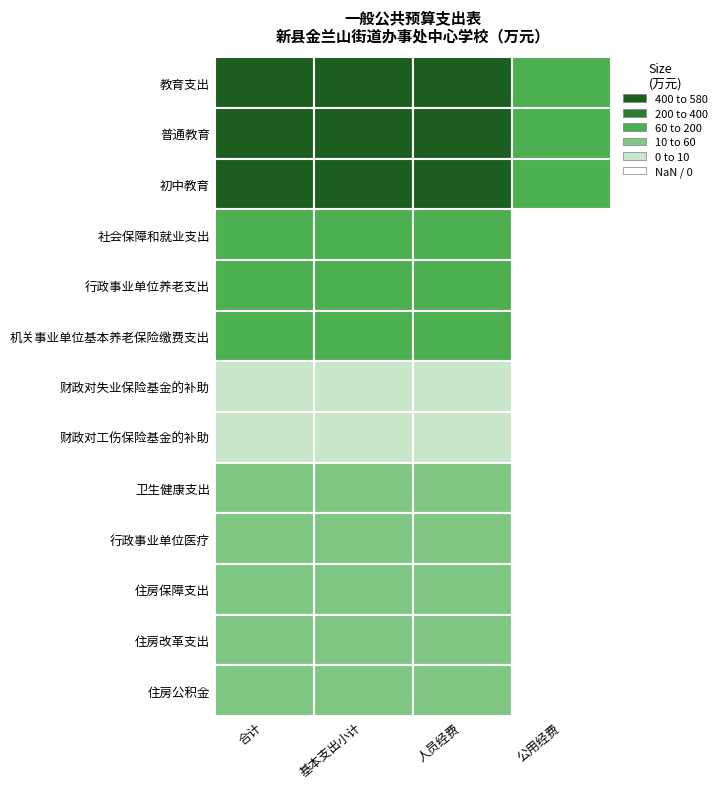

Is it true that 财政对工伤保险基金的补助 equals 0.9 at 普通教育?

True